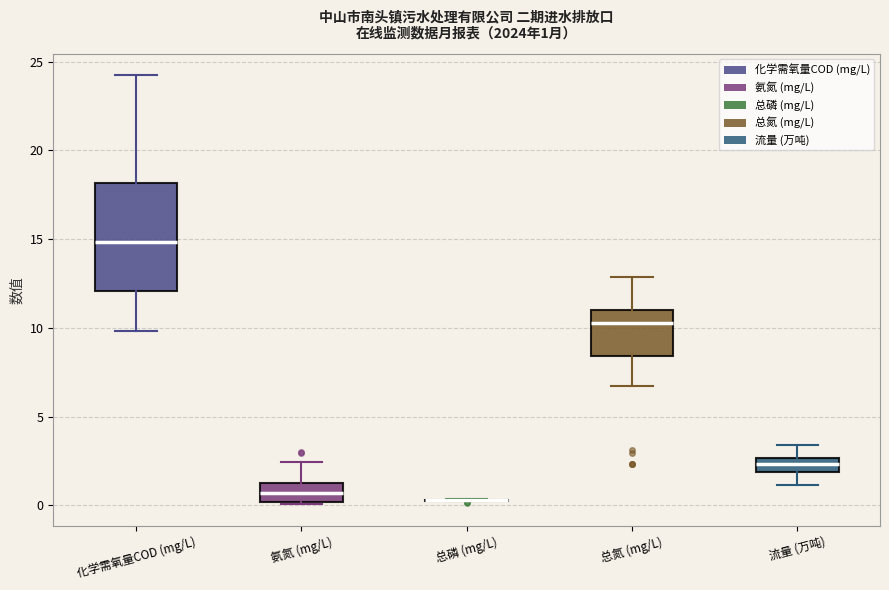

Comparing the boxes themselves (not the whiskers), which one is the tallest?

化学需氧量COD (mg/L)